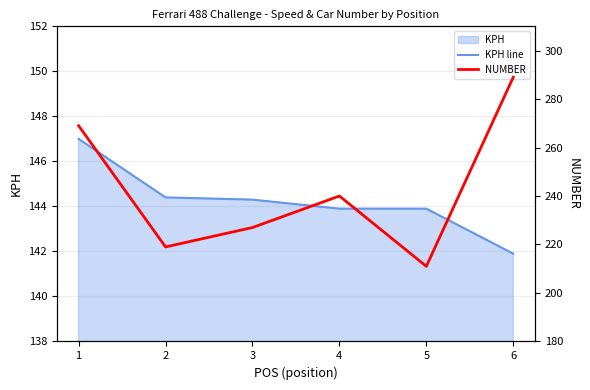

True or false: NUMBER and KPH line intersect in this chart.

False